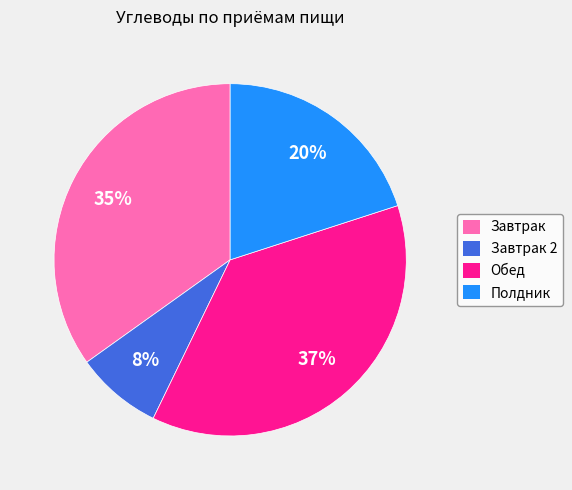

Count the number of slices in the pie.

4